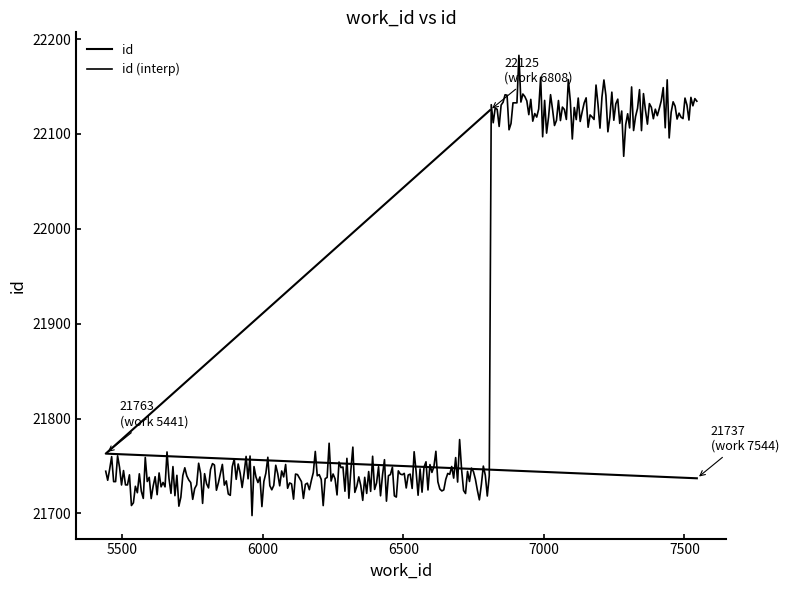

What is the difference between the maximum and minimum values?

388